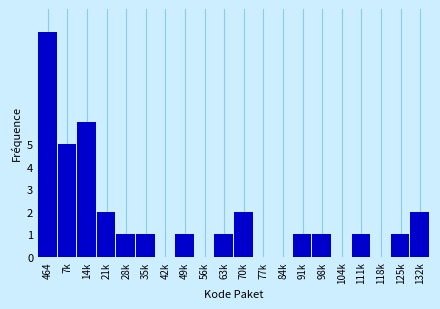

Reading left to right, what are all the values shown in this chart?

464=10	7k=5	14k=6	21k=2	28k=1	35k=1	42k=0	49k=1	56k=0	63k=1	70k=2	77k=0	84k=0	91k=1	98k=1	104k=0	111k=1	118k=0	125k=1	132k=2